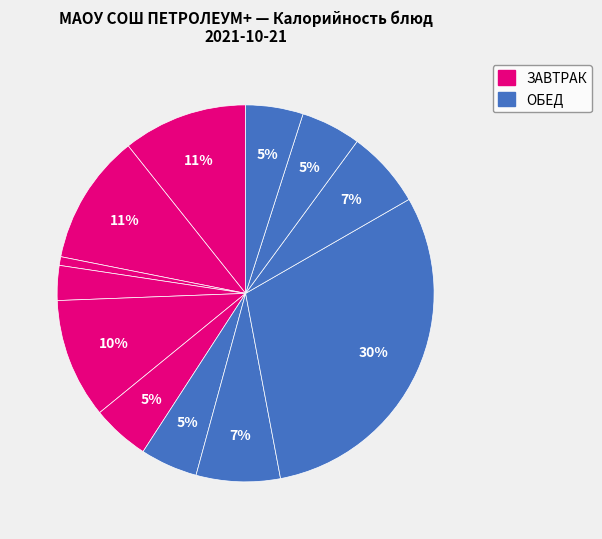

To the nearest percent, what is the average slice percentage?

8%